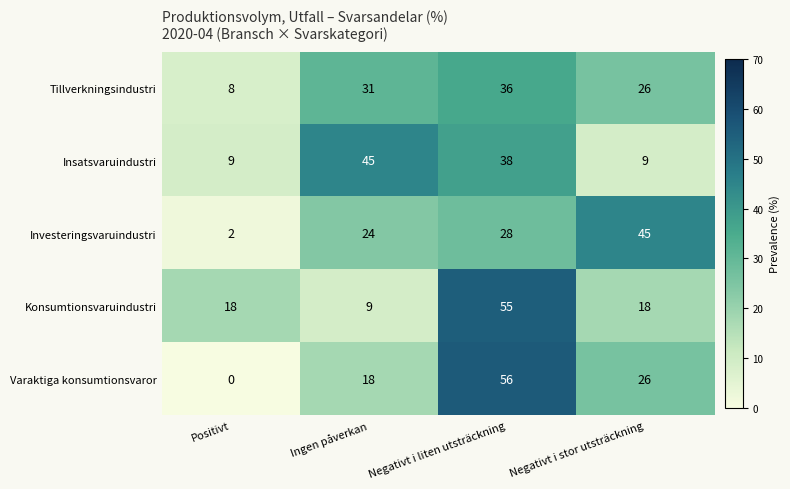

What is the total value across all series at Negativt i liten utsträckning?

213